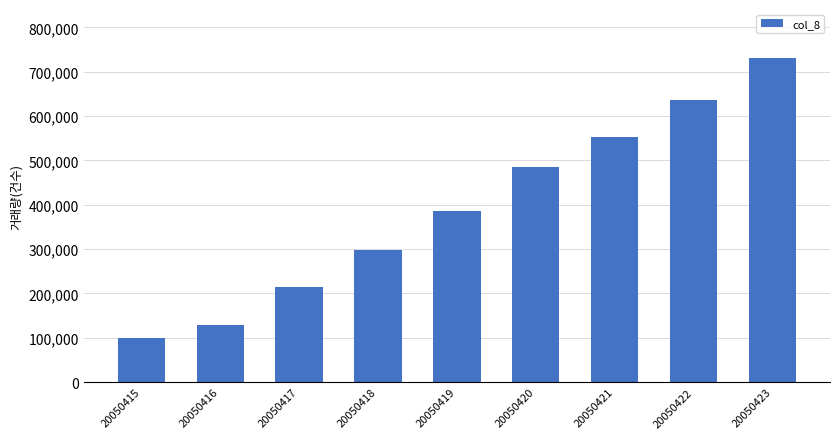

How many data points are less than 386734?

4